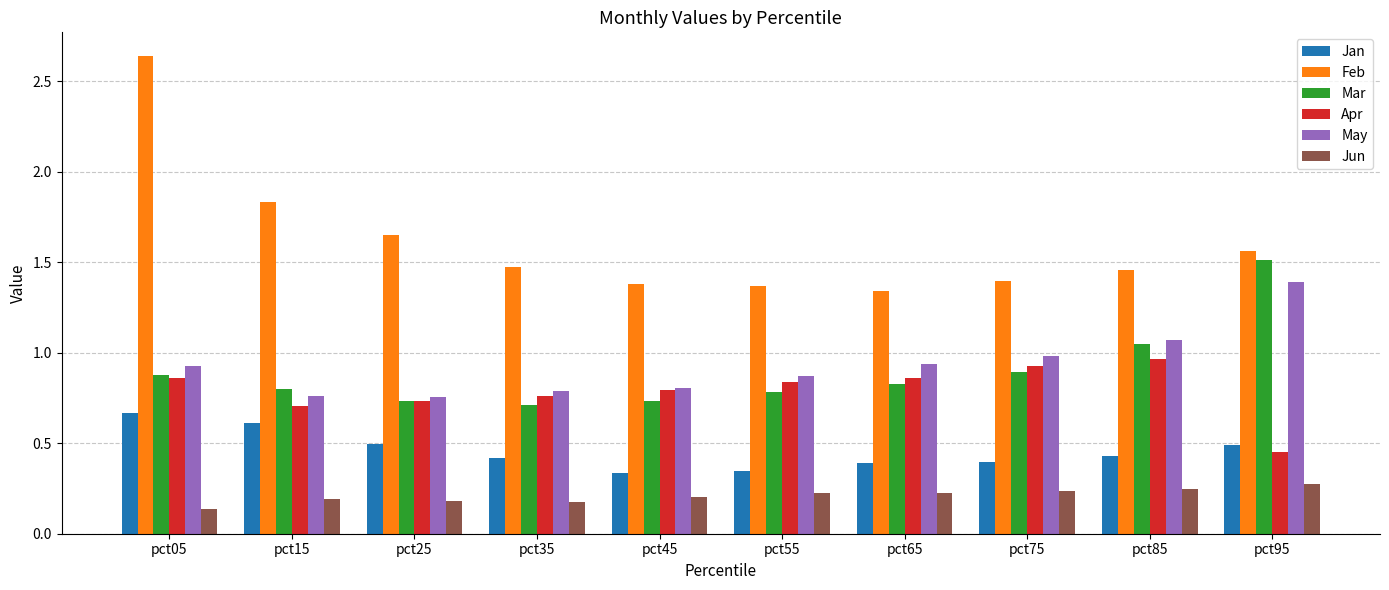

Is it true that May equals 0.8 at pct15?

True